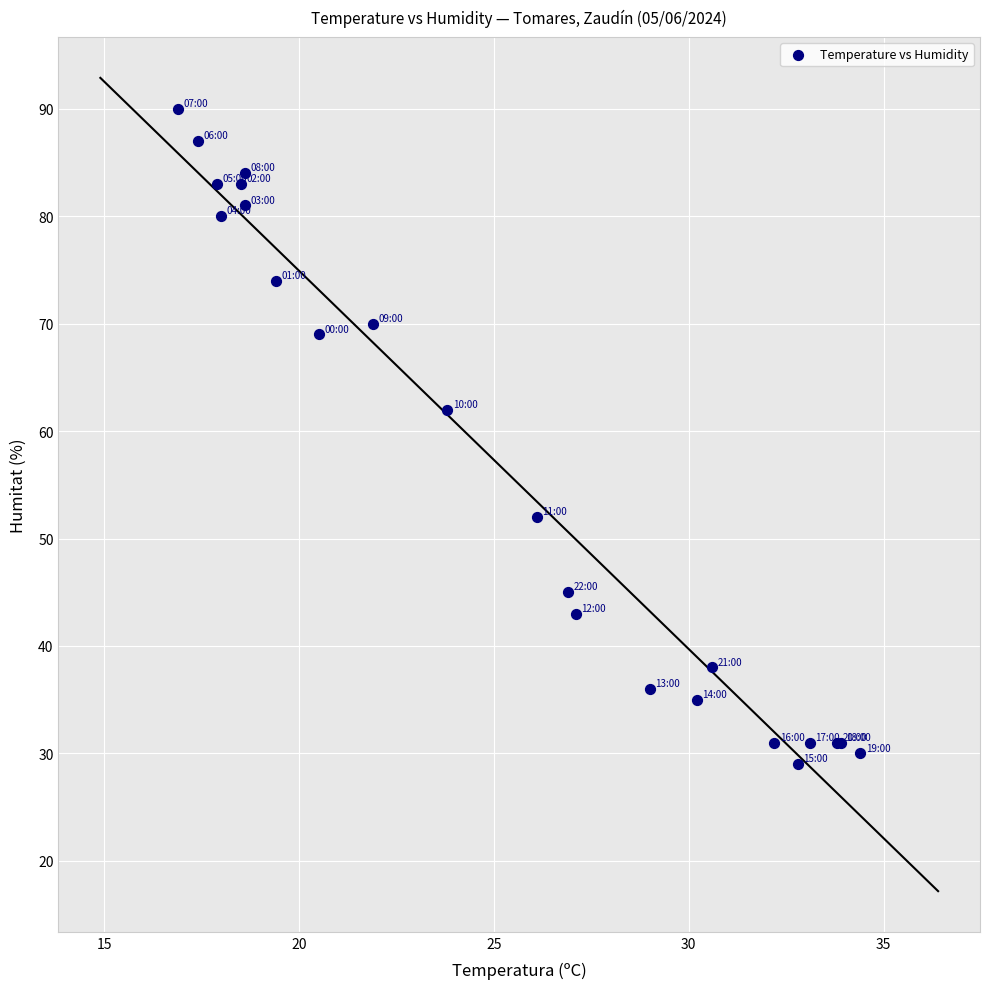

What Y value in the scatter plot is closest to 59?

62